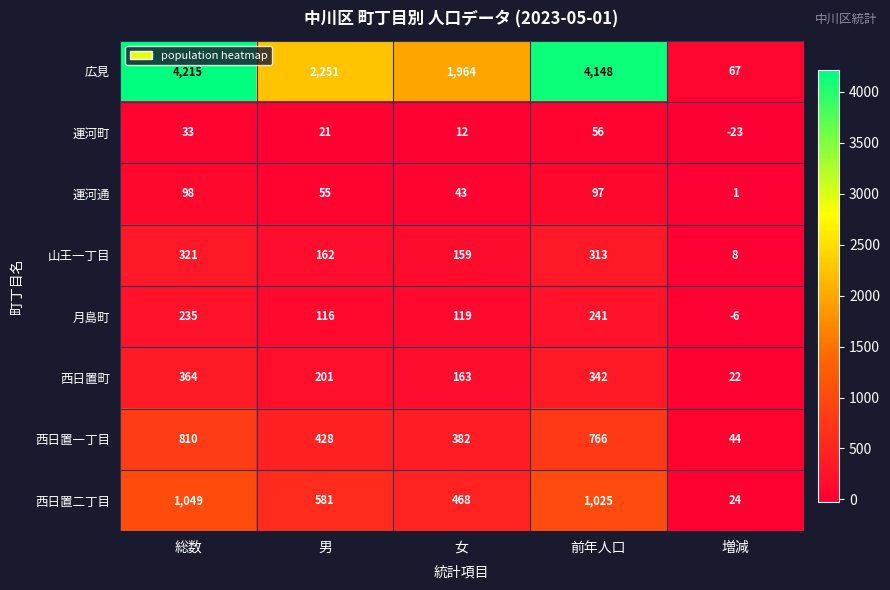

Rank the series by their maximum value, from highest to lowest.

広見, 西日置二丁目, 西日置一丁目, 西日置町, 山王一丁目, 月島町, 運河通, 運河町